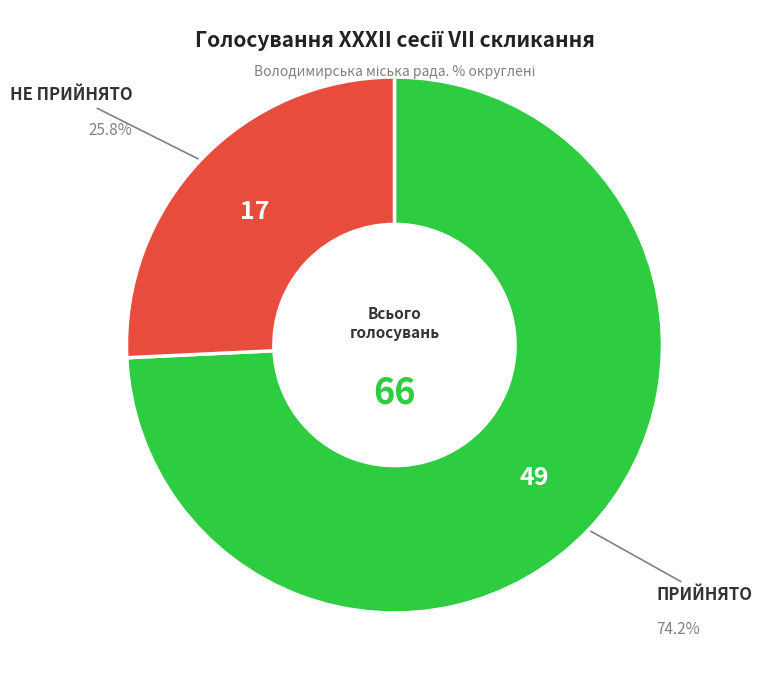

Which slice is the smallest?

НЕ ПРИЙНЯТО